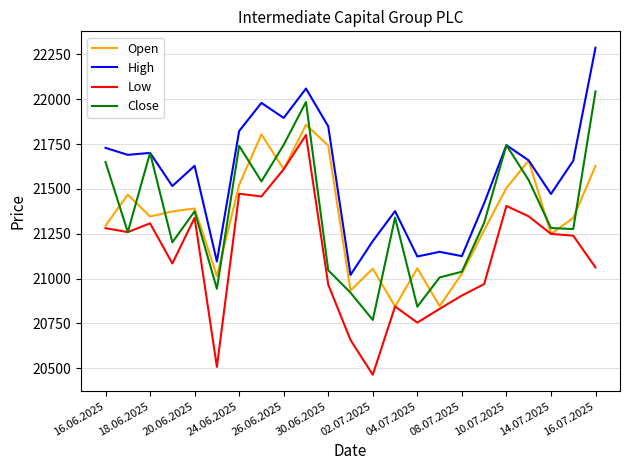

True or false: High and Low intersect in this chart.

False